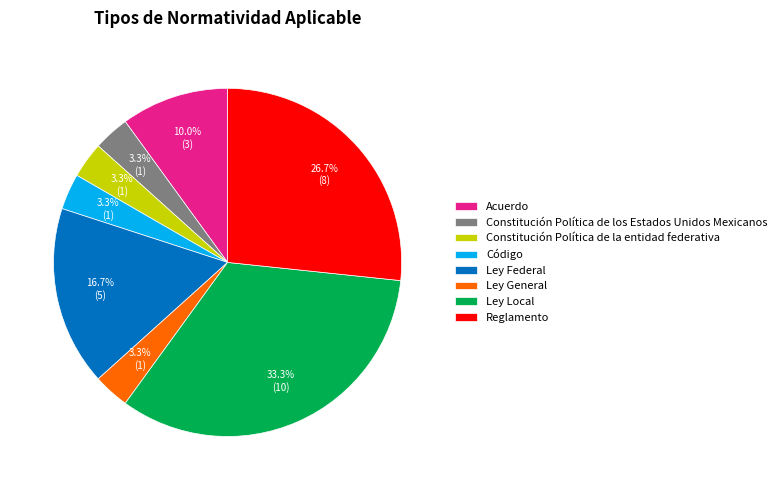

What is the ratio of the value at Código to the value at Acuerdo?

0.3